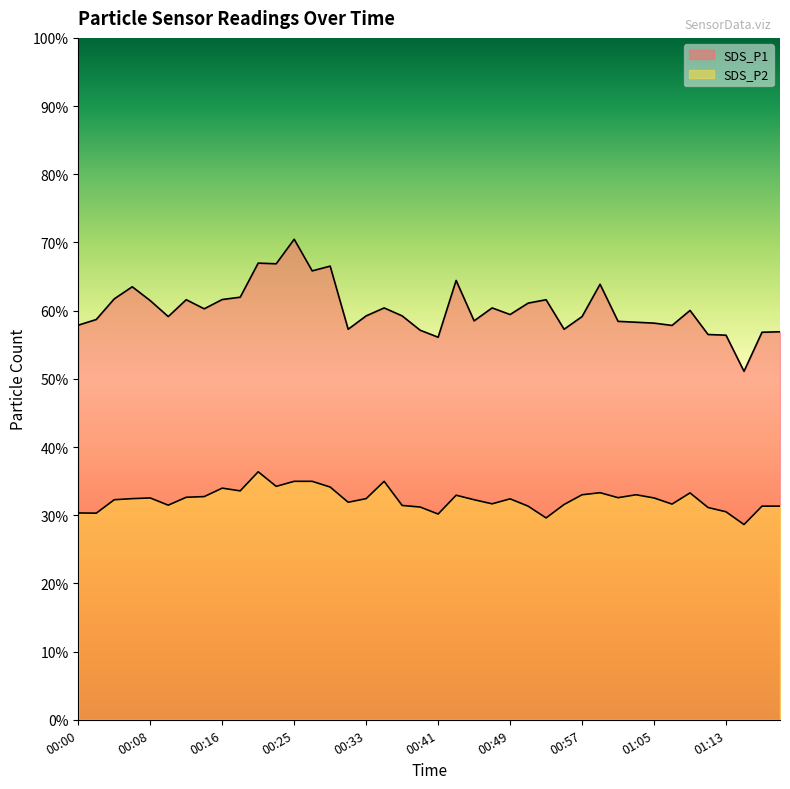

Reading left to right, extract all data points from this chart.

SDS_P1: 57.9	58.7	61.7	63.5	61.5	59.1	61.6	60.3	61.6	62.0	67.0	66.9	70.5	65.8	66.5	57.3	59.2	60.4	59.2	57.1	56.1	64.4	58.5	60.4	59.4	61.1	61.6	57.3	59.1	63.9	58.4	58.3	58.2	57.8	60.0	56.5	56.4	51.1	56.8	56.9
SDS_P2: 30.3	30.3	32.3	32.4	32.5	31.5	32.6	32.7	34.0	33.6	36.4	34.2	35.0	35.0	34.1	31.9	32.4	35.0	31.4	31.2	30.2	32.9	32.3	31.7	32.4	31.3	29.6	31.6	33.0	33.3	32.6	33.0	32.5	31.6	33.3	31.1	30.5	28.6	31.3	31.3